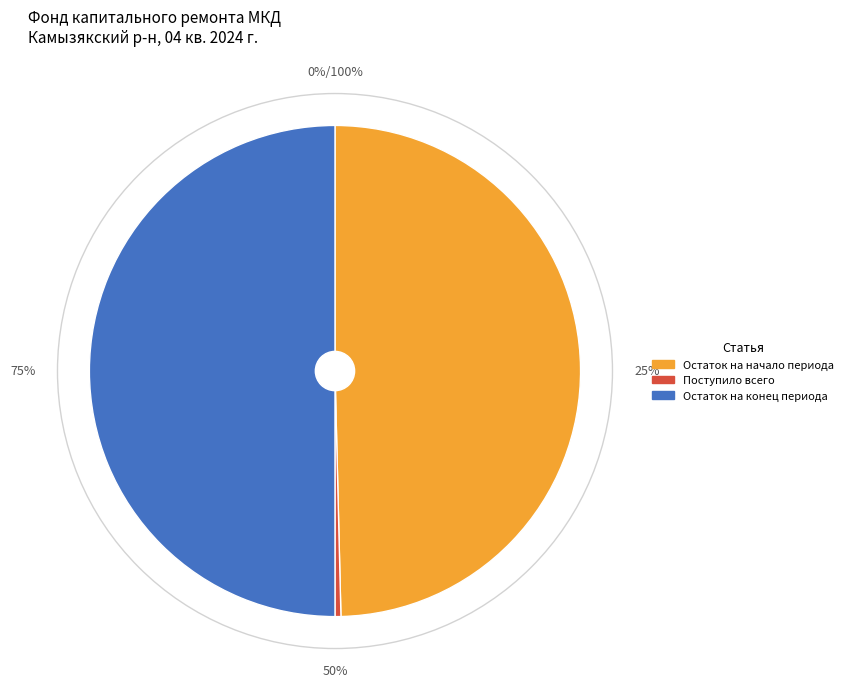

What is the largest slice in the pie chart?

Остаток на конец периода